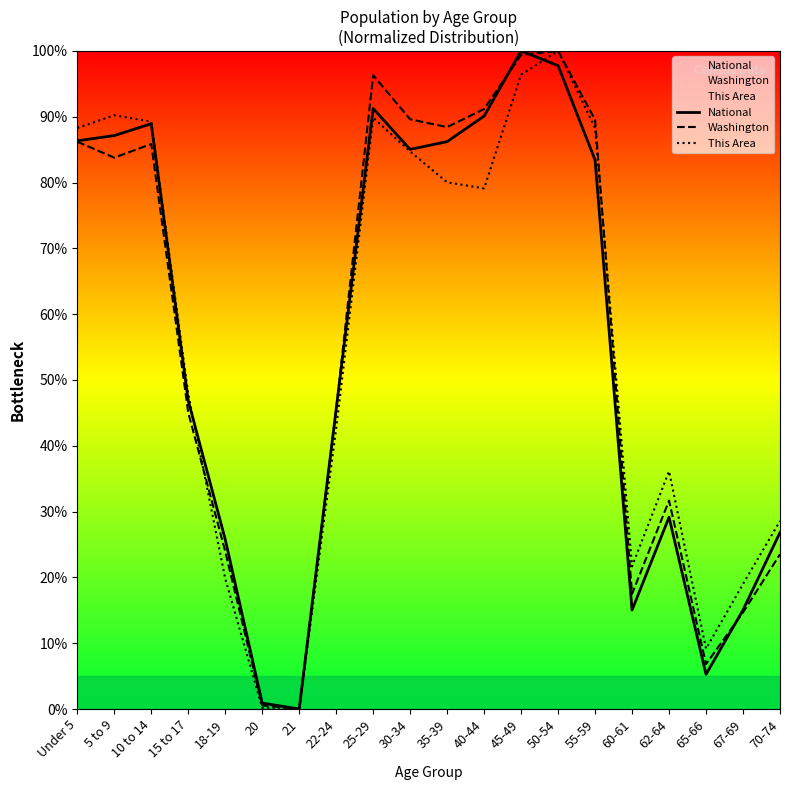

At 50-54, list the series in order from smallest to largest.

National, Washington, This Area